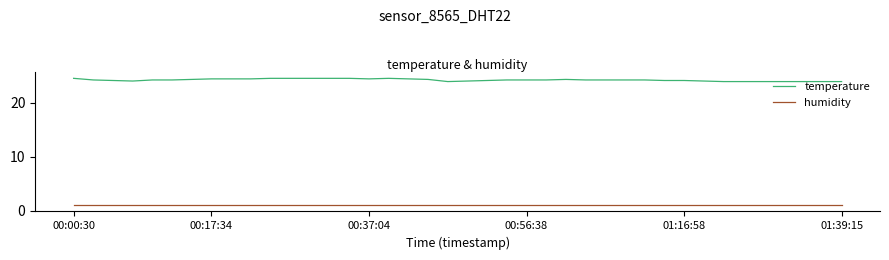

True or false: humidity and temperature intersect in this chart.

False